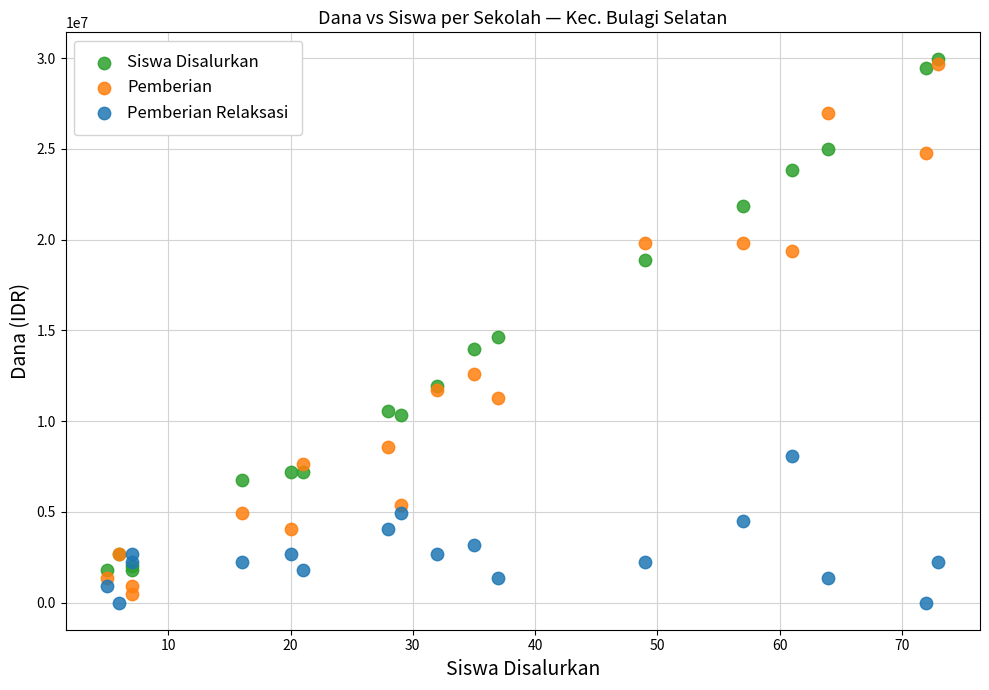

In the Siswa Disalurkan series, what Y value is closest to 15862500?

14625000